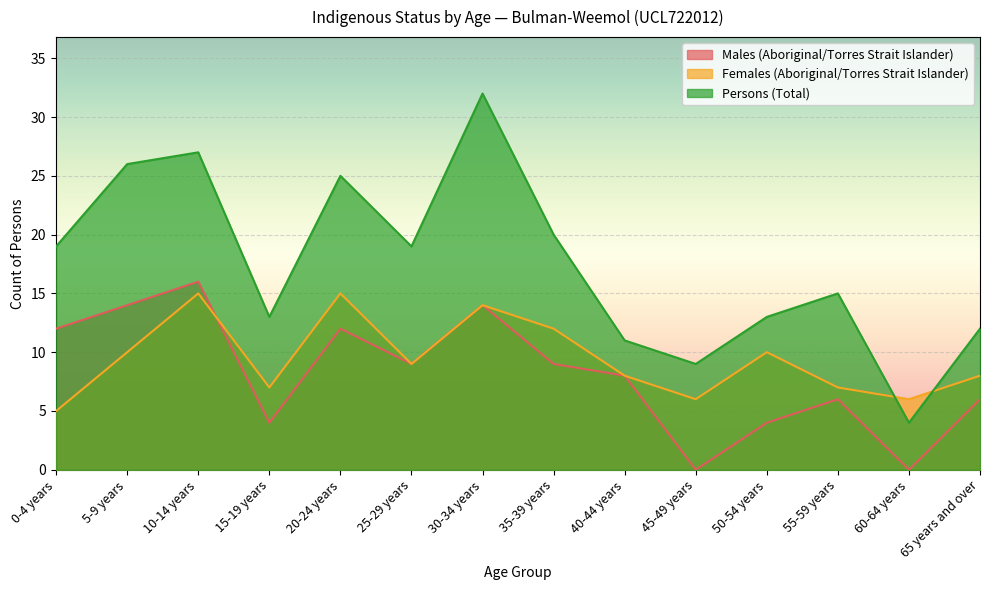

Reading left to right, transcribe all the data shown in this chart.

Males (Aboriginal/Torres Strait Islander): 12	14	16	4	12	9	14	9	8	0	4	6	0	6
Females (Aboriginal/Torres Strait Islander): 5	10	15	7	15	9	14	12	8	6	10	7	6	8
Persons (Total): 19	26	27	13	25	19	32	20	11	9	13	15	4	12